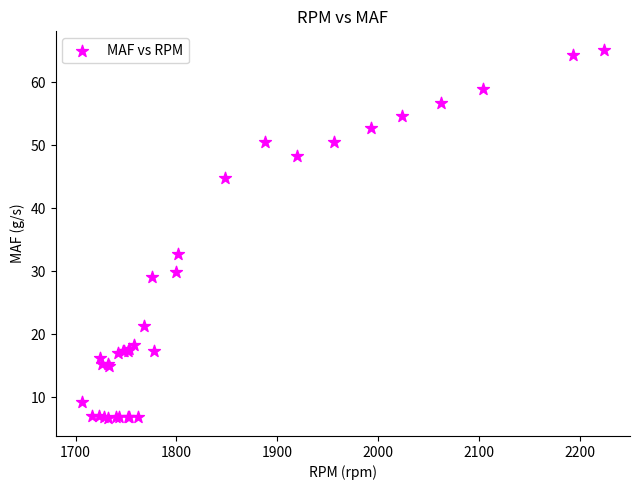

What Y value in the scatter plot is closest to 36?

32.8